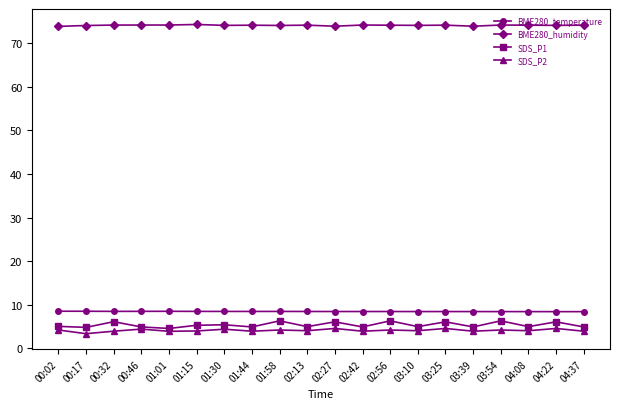

The value of SDS_P1 at 00:46 is 4.9. True or false?

True